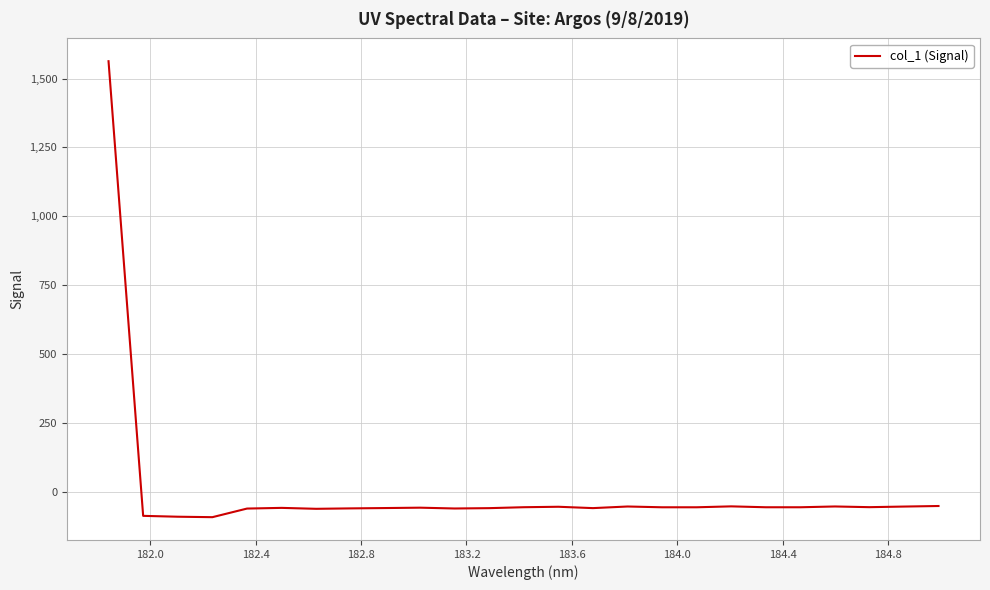

What is the maximum value shown in the chart?

1562.9